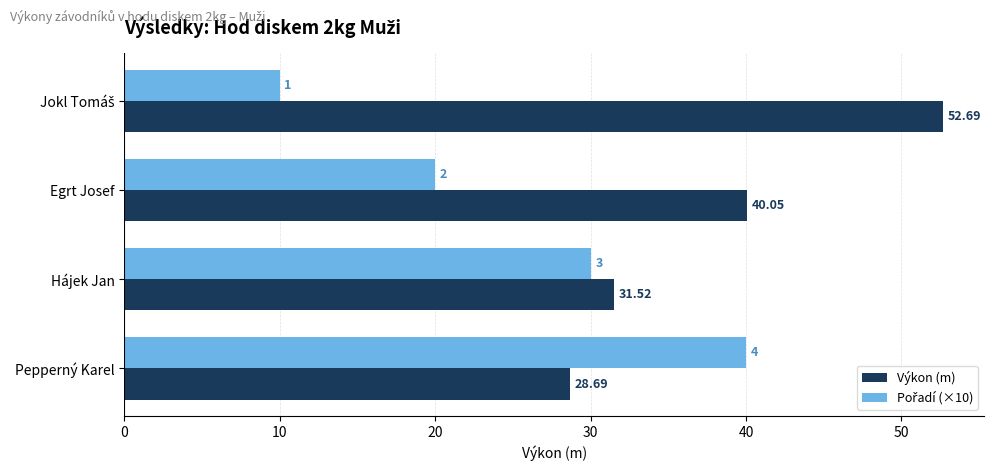

At which label does Výkon (m) reach its minimum?

Pepperný Karel